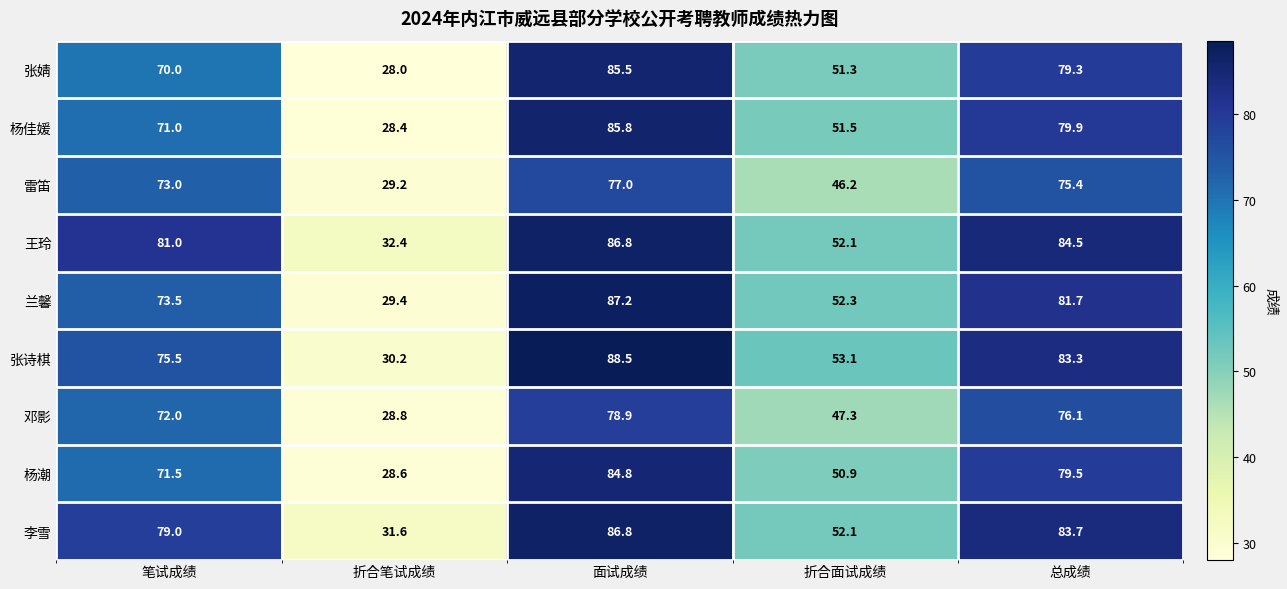

What is the difference between the maximum and minimum values in the 杨佳媛 series?

57.4